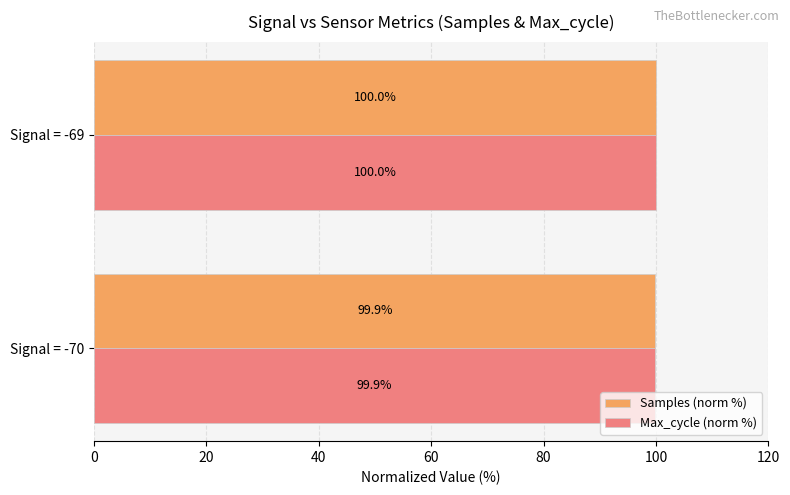

What is the sum of all Max_cycle (norm %) values?

199.9